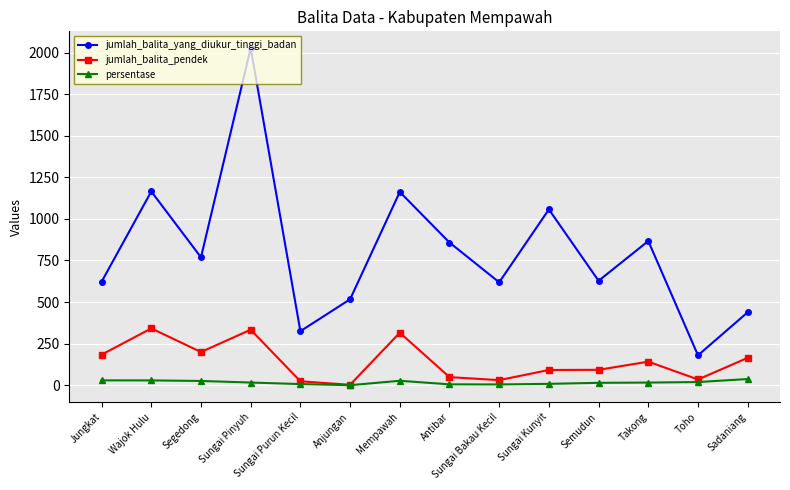

What is the label of the 11th point from the left?

Semudun